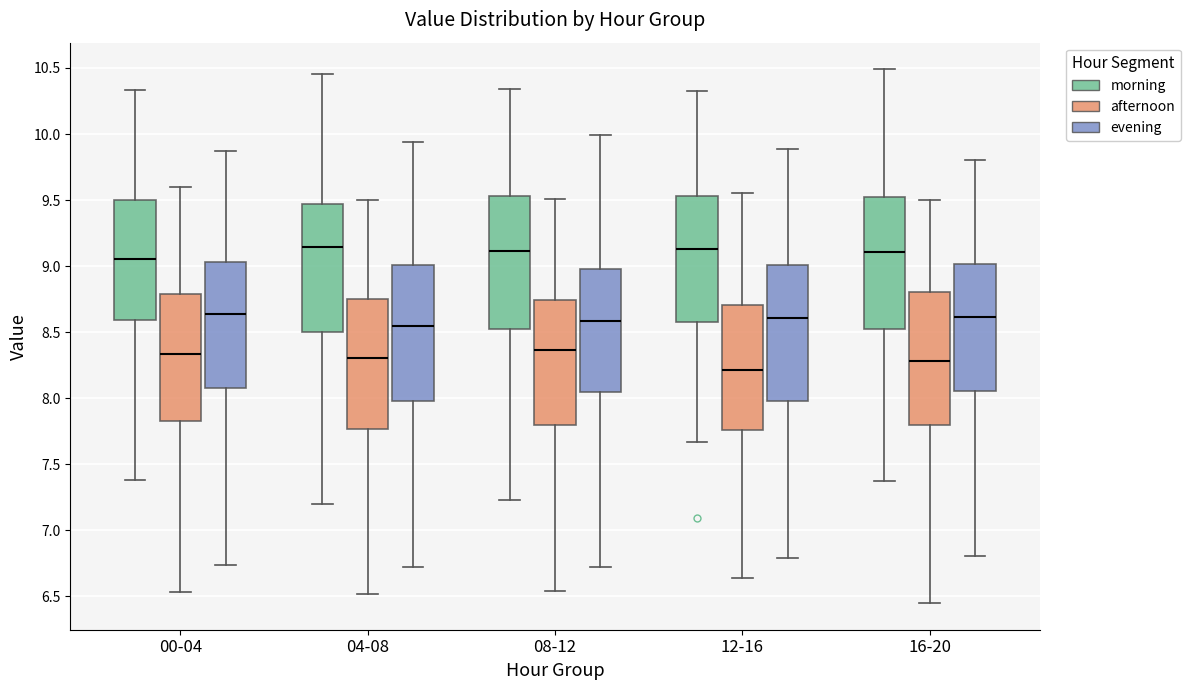

Reading left to right, read every box against the y-axis: the position of its median line, the range the box covers, and the ends of its whiskers. The values are not printed on the chart, so give them approximately, as read against the axis.

00-04 (morning): median 9.05, box 8.60 to 9.50, whiskers 7.40 to 10.35
00-04 (afternoon): median 8.35, box 7.80 to 8.80, whiskers 6.55 to 9.60
00-04 (evening): median 8.65, box 8.10 to 9.05, whiskers 6.75 to 9.85
04-08 (morning): median 9.15, box 8.50 to 9.45, whiskers 7.20 to 10.45
04-08 (afternoon): median 8.30, box 7.75 to 8.75, whiskers 6.50 to 9.50
04-08 (evening): median 8.55, box 8.00 to 9.00, whiskers 6.70 to 9.95
08-12 (morning): median 9.10, box 8.50 to 9.55, whiskers 7.25 to 10.35
08-12 (afternoon): median 8.35, box 7.80 to 8.75, whiskers 6.55 to 9.50
08-12 (evening): median 8.60, box 8.05 to 8.95, whiskers 6.70 to 10.00
12-16 (morning): median 9.15, box 8.60 to 9.55, whiskers 7.65 to 10.30
12-16 (afternoon): median 8.20, box 7.75 to 8.70, whiskers 6.65 to 9.55
12-16 (evening): median 8.60, box 8.00 to 9.00, whiskers 6.80 to 9.90
16-20 (morning): median 9.10, box 8.55 to 9.50, whiskers 7.40 to 10.50
16-20 (afternoon): median 8.30, box 7.80 to 8.80, whiskers 6.45 to 9.50
16-20 (evening): median 8.60, box 8.05 to 9.00, whiskers 6.80 to 9.80